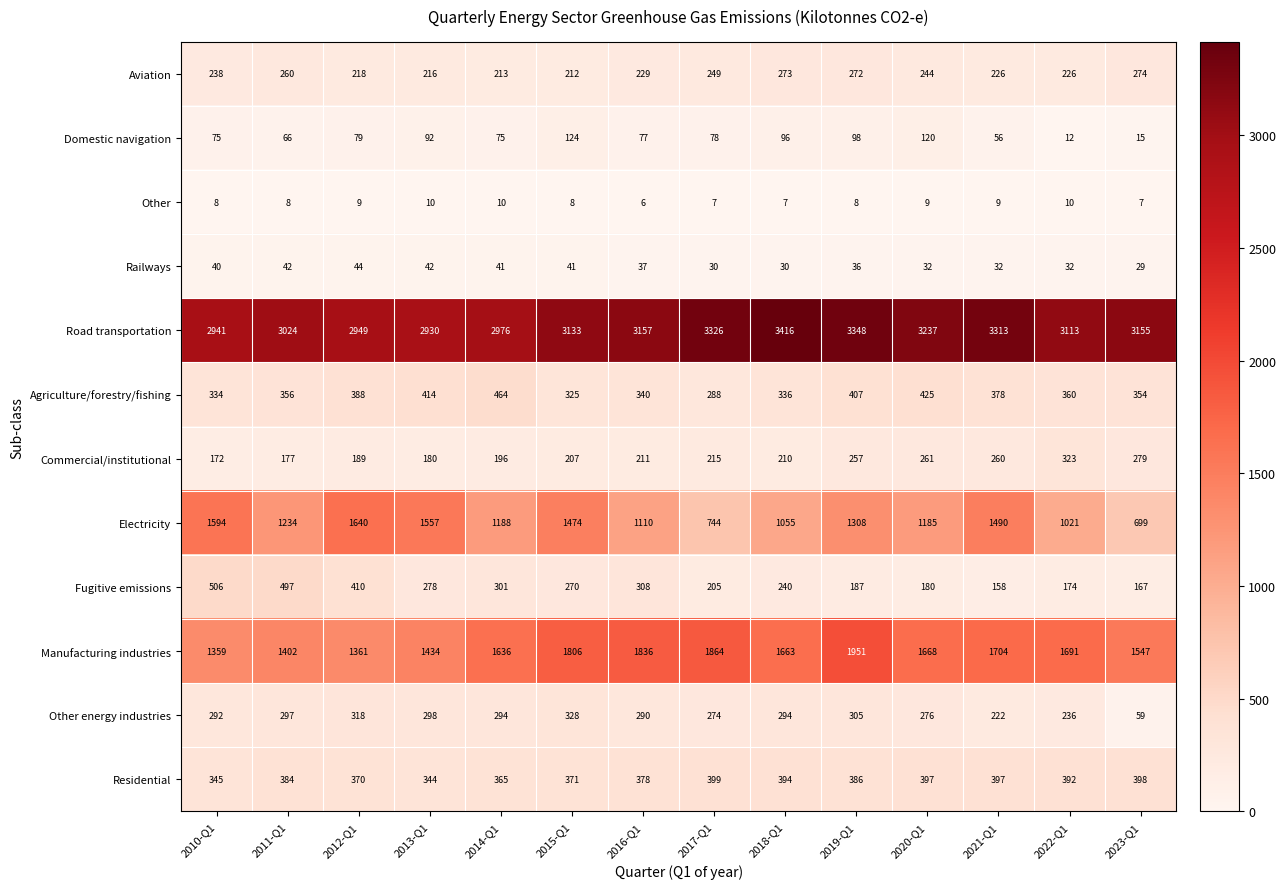

At which label does Agriculture/forestry/fishing reach its minimum?

2017-Q1